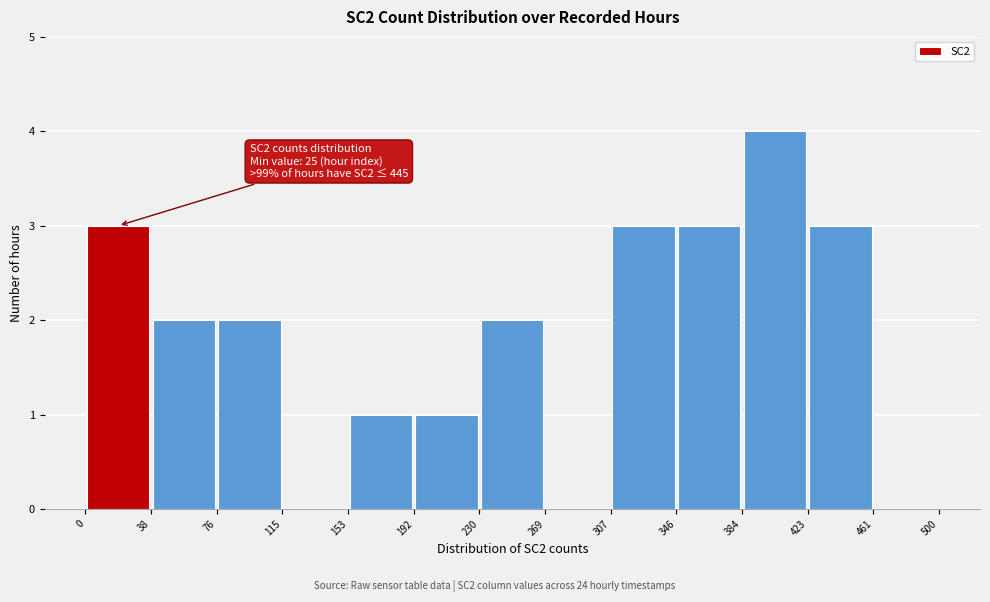

Over which range of the x-axis is the bar tallest?

384 to 423